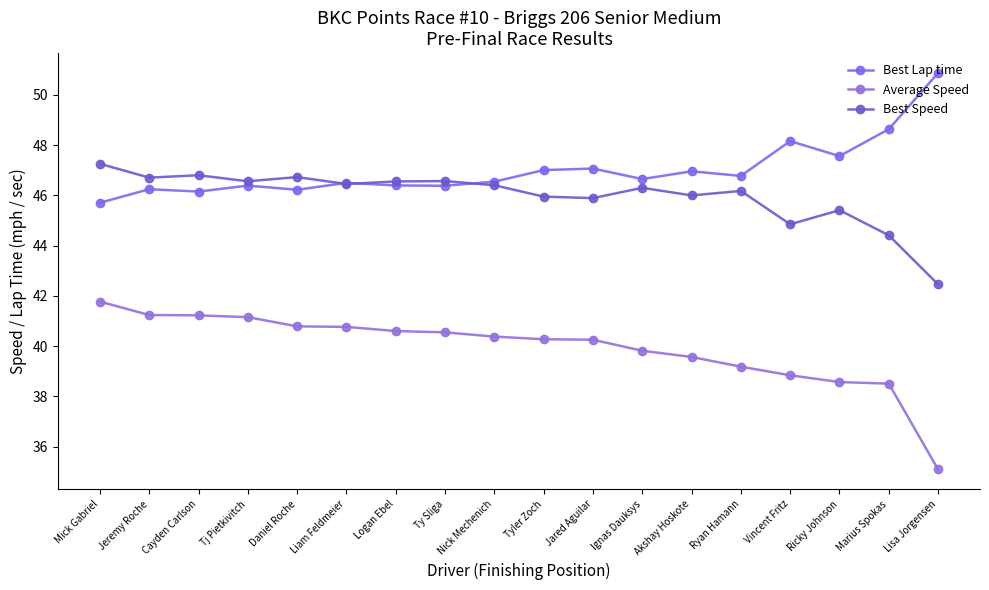

Does the chart have visible grid lines?

No